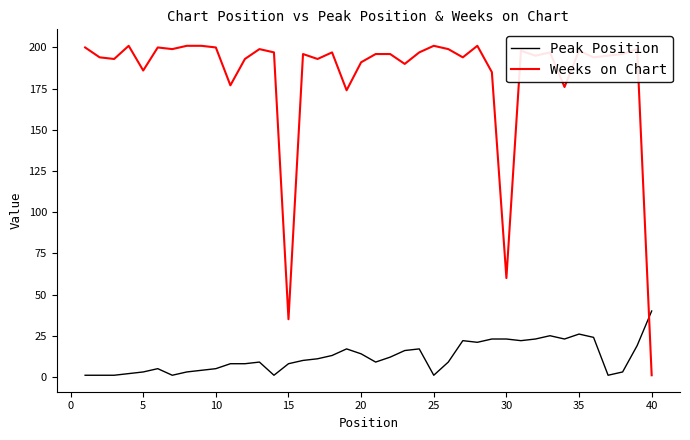

List the series in order of their peak value, lowest first.

Peak Position, Weeks on Chart